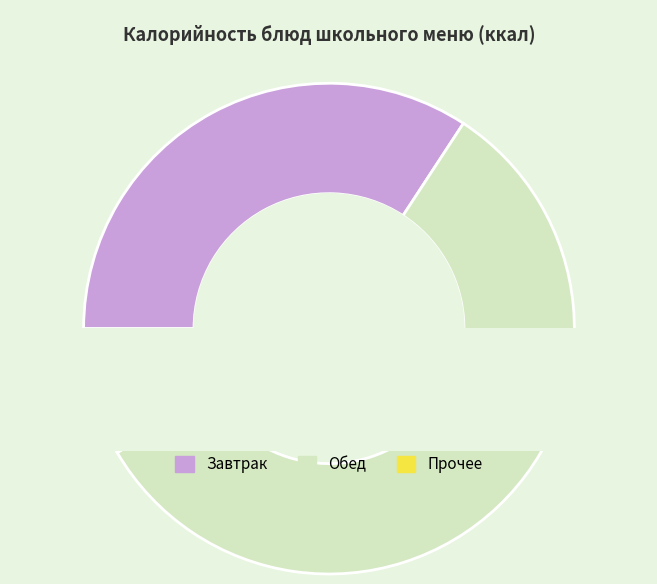

Is Батон the majority of the pie?

No